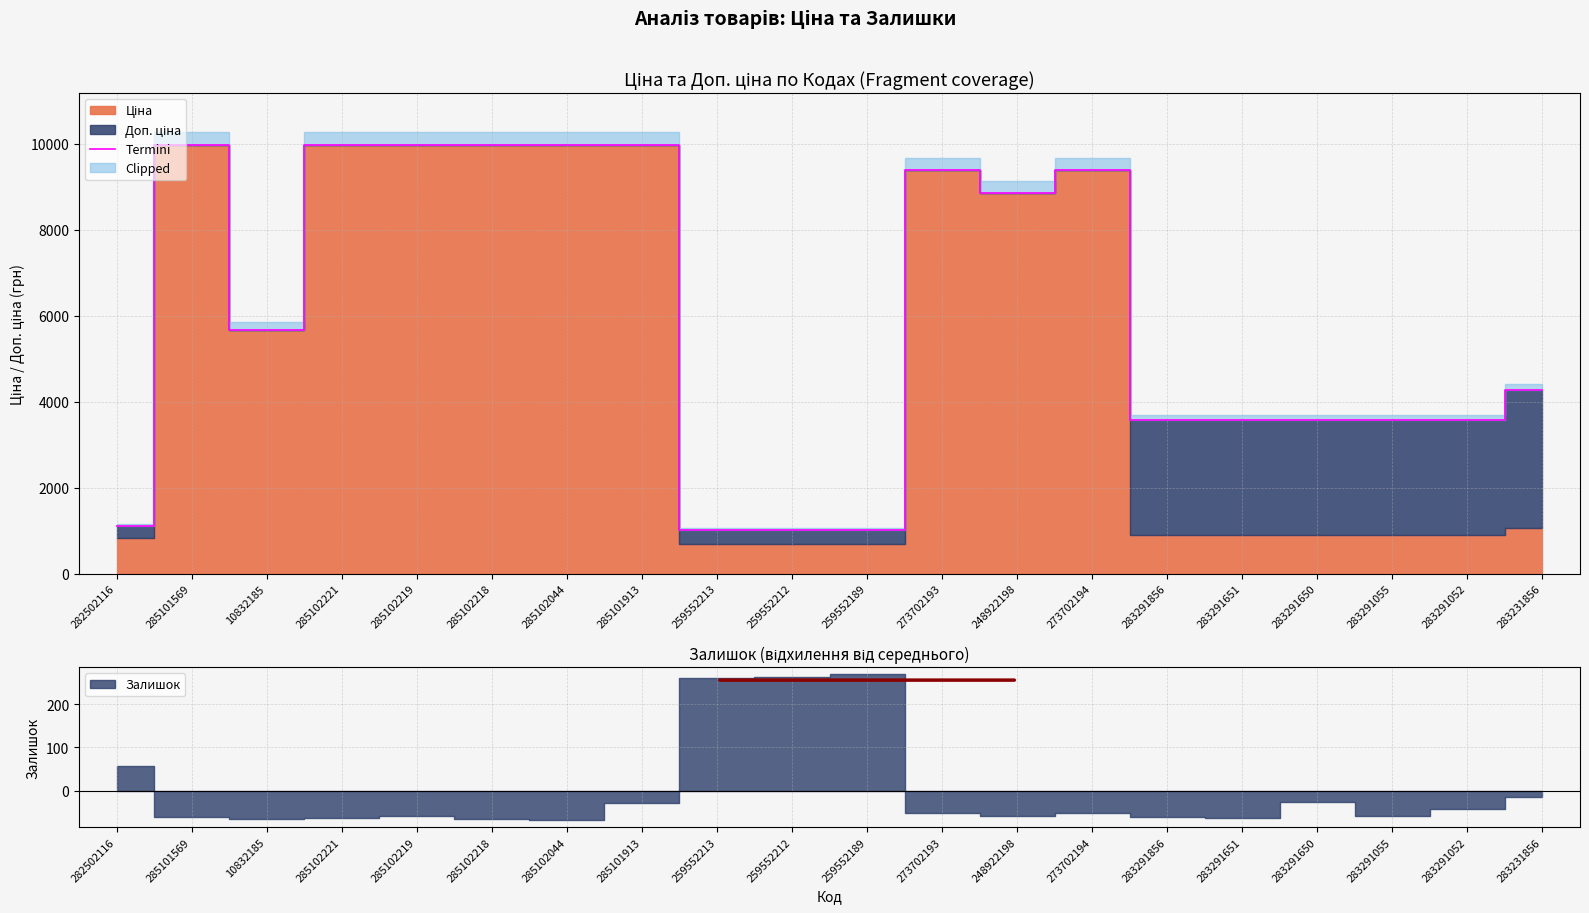

Rank the categories by value from highest to lowest.

285101569, 285102221, 285102219, 285102218, 285102044, 285101913, 273702193, 273702194, 248922198, 10832185, 283231856, 283291856, 283291651, 283291650, 283291055, 283291052, 282502116, 259552213, 259552212, 259552189